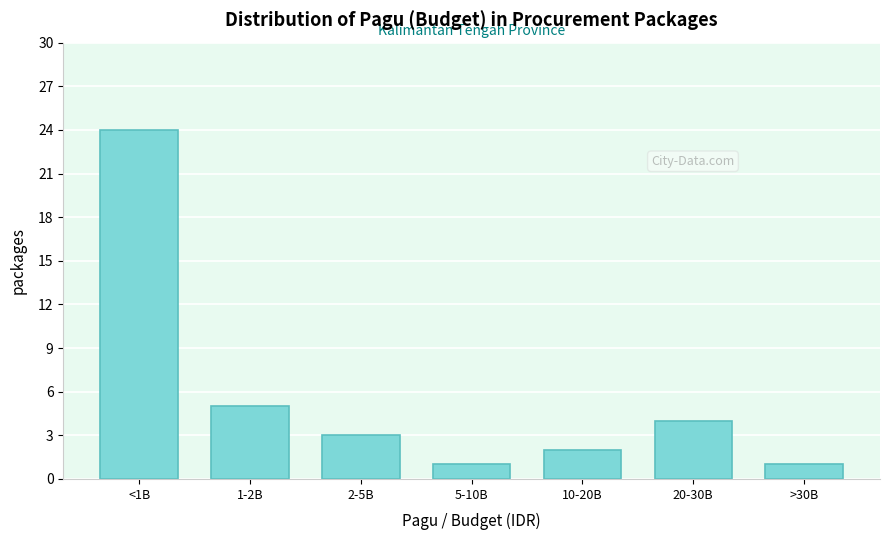

Reading right to left, extract all data points from this chart.

1	4	2	1	3	5	24